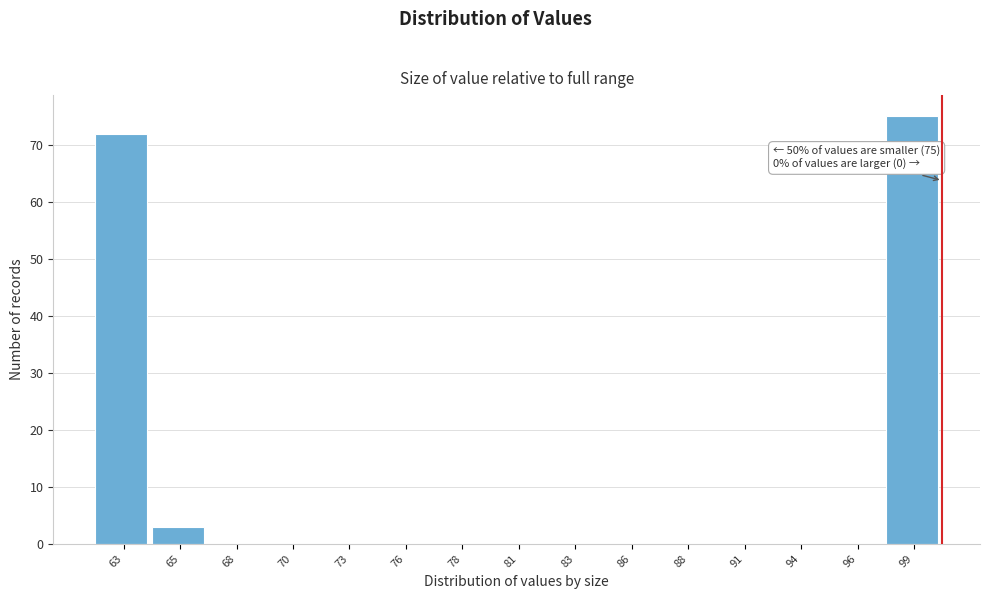

Reading left to right, transcribe all the data shown in this chart.

63=72	65=3	68=0	70=0	73=0	76=0	78=0	81=0	83=0	86=0	88=0	91=0	94=0	96=0	99=75